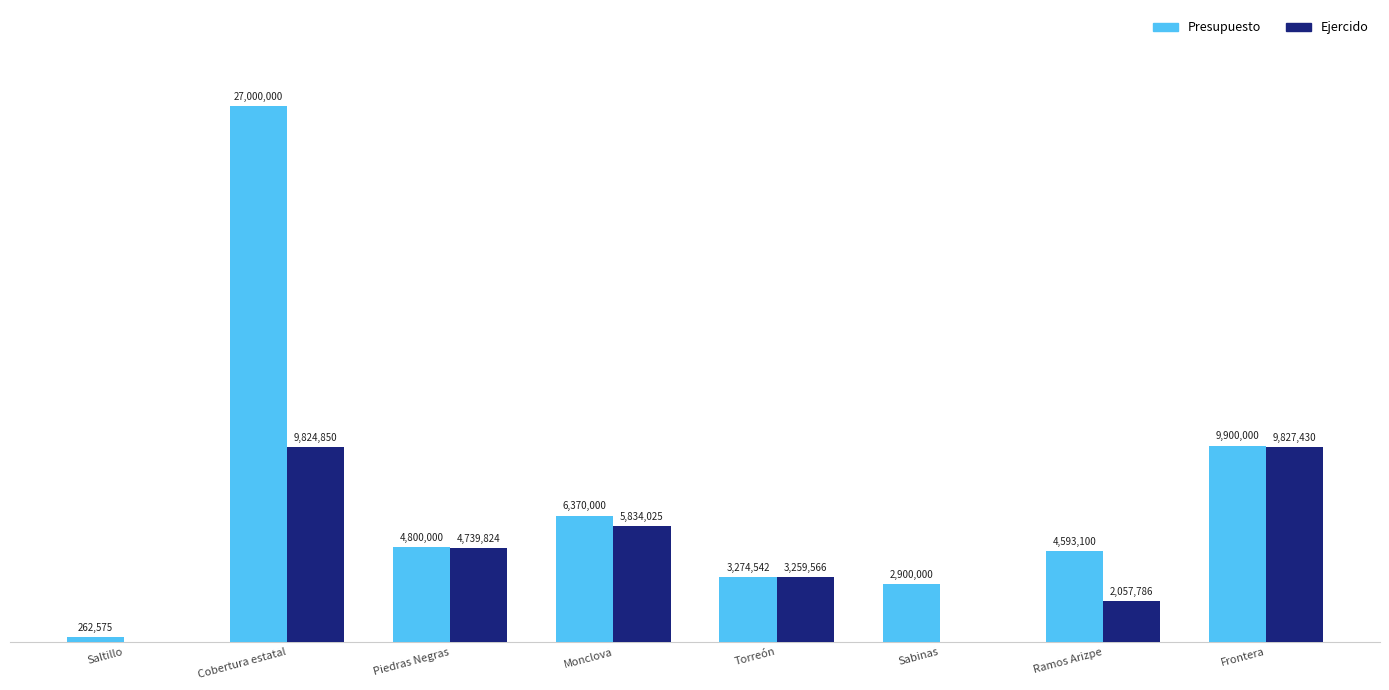

Rank the series by their maximum value, from lowest to highest.

Ejercido, Presupuesto